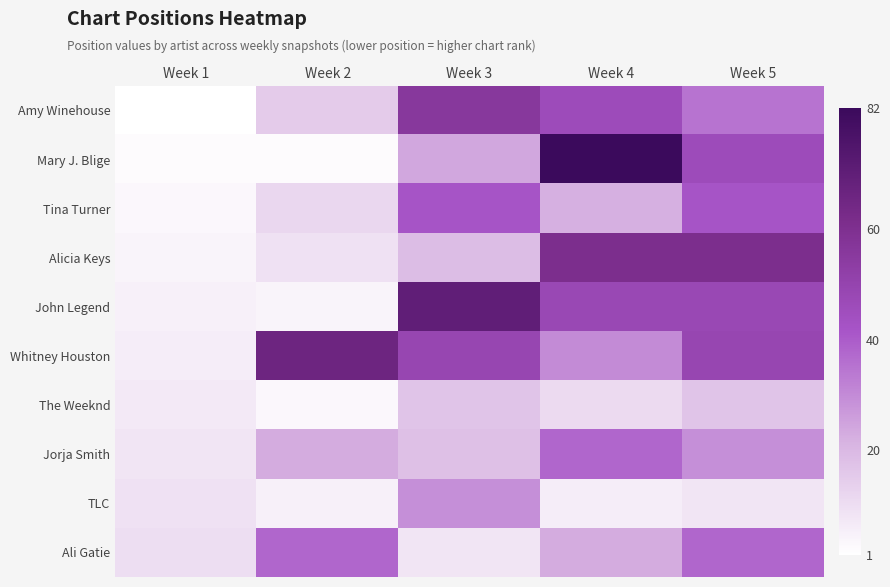

Reading right to left, transcribe all the data shown in this chart.

Amy Winehouse: Week 5=35	Week 4=46	Week 3=56	Week 2=15	Week 1=1
Mary J. Blige: Week 5=46	Week 4=82	Week 3=24	Week 2=2	Week 1=2
Tina Turner: Week 5=42	Week 4=22	Week 3=42	Week 2=12	Week 1=3
Alicia Keys: Week 5=61	Week 4=61	Week 3=19	Week 2=9	Week 1=4
John Legend: Week 5=48	Week 4=48	Week 3=70	Week 2=4	Week 1=5
Whitney Houston: Week 5=49	Week 4=30	Week 3=49	Week 2=66	Week 1=6
The Weeknd: Week 5=17	Week 4=11	Week 3=17	Week 2=3	Week 1=7
Jorja Smith: Week 5=29	Week 4=38	Week 3=18	Week 2=23	Week 1=8
TLC: Week 5=8	Week 4=6	Week 3=29	Week 2=5	Week 1=9
Ali Gatie: Week 5=38	Week 4=23	Week 3=8	Week 2=38	Week 1=10